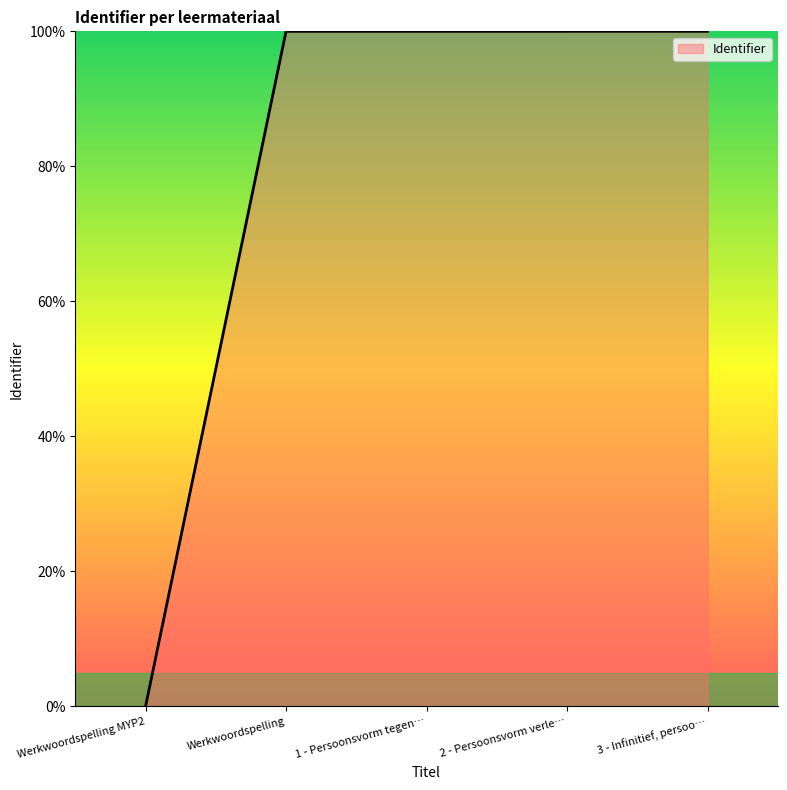

What position from the left is 2 - Persoonsvorm verle…?

4